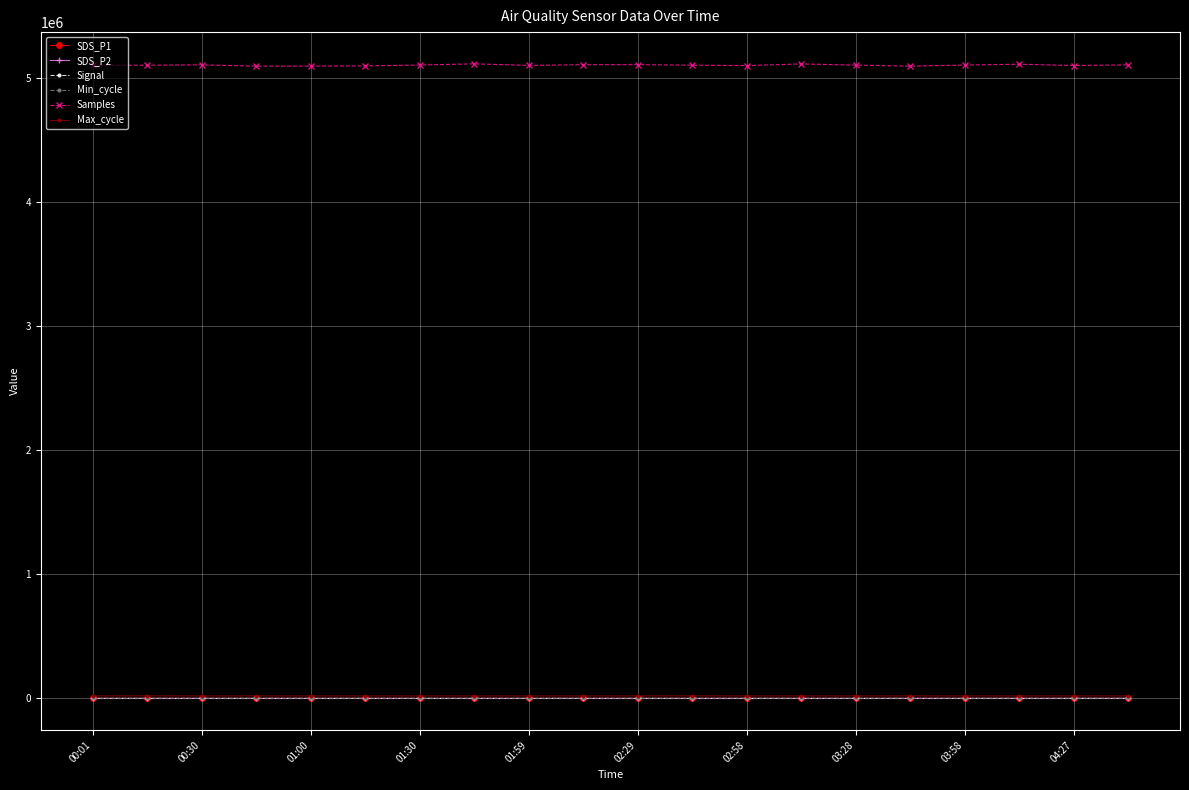

True or false: Max_cycle has more than 1 points higher than both neighbors.

True